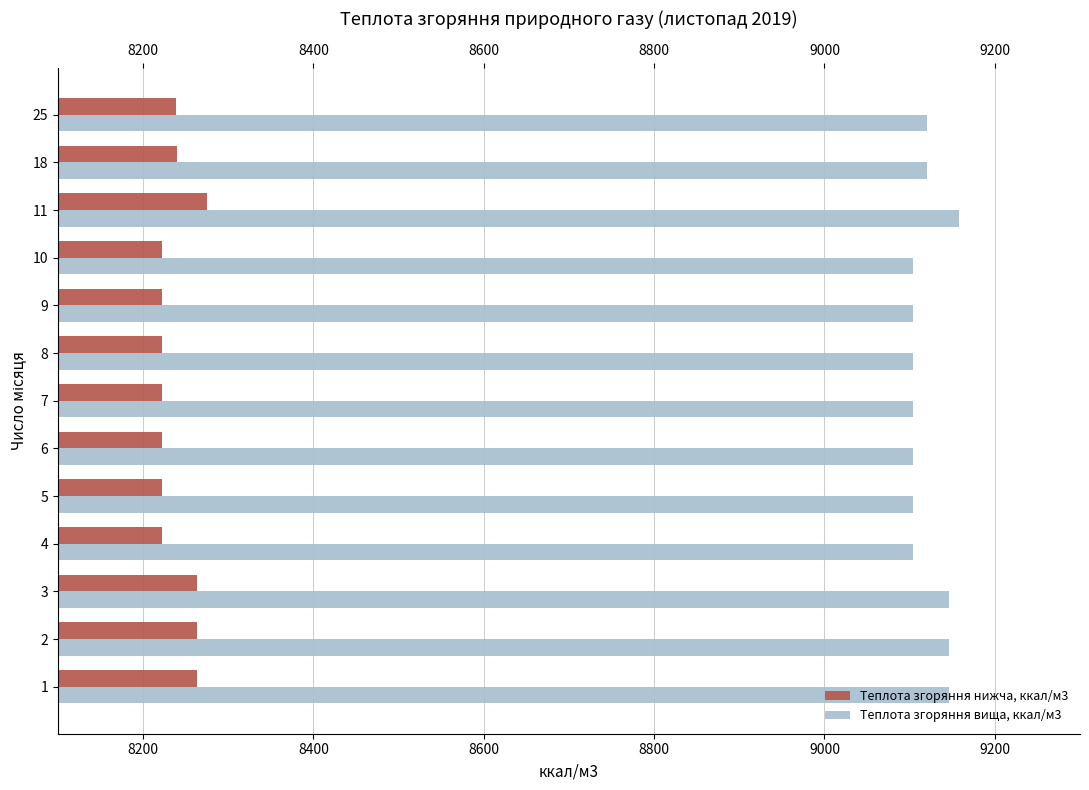

List the series in order of their overall mean, lowest first.

Теплота згоряння нижча, ккал/м3, Теплота згоряння вища, ккал/м3